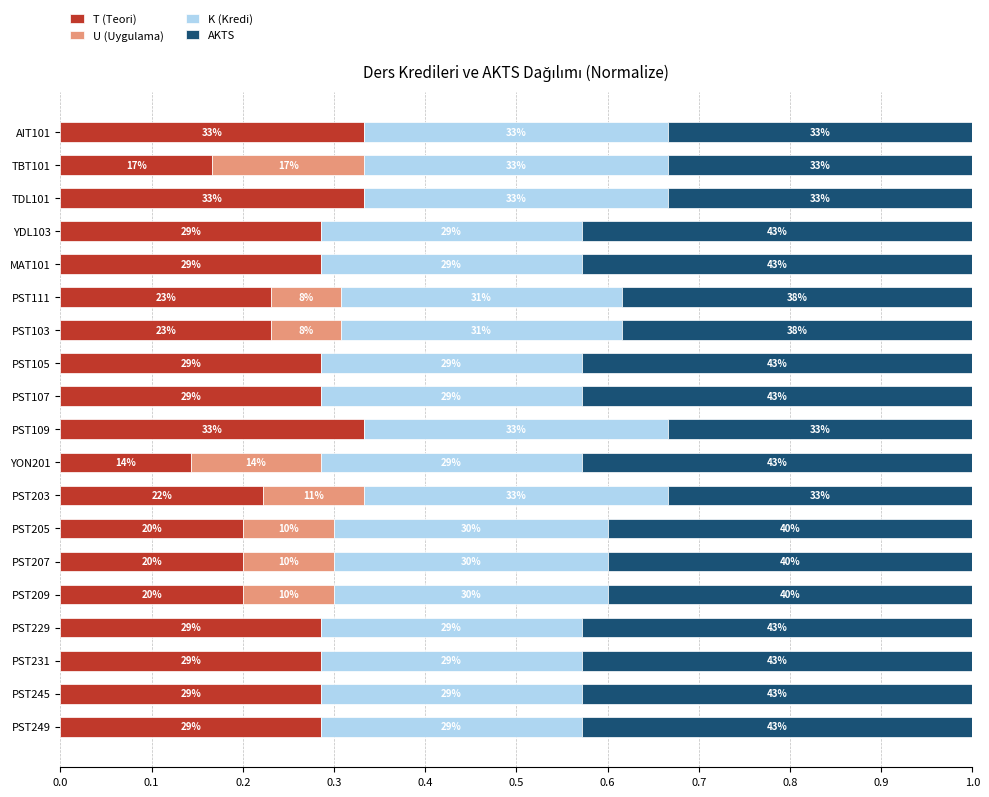

Rank the series by their maximum value, from highest to lowest.

AKTS, T (Teori), K (Kredi), U (Uygulama)